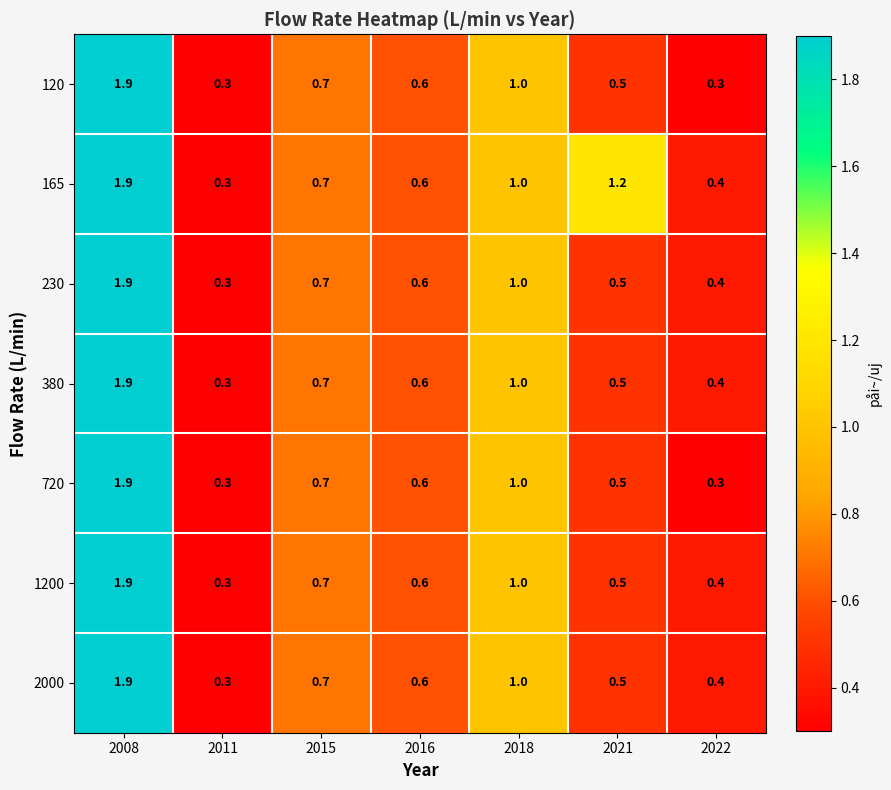

The value of 120 at 2018 is 0.4. True or false?

False